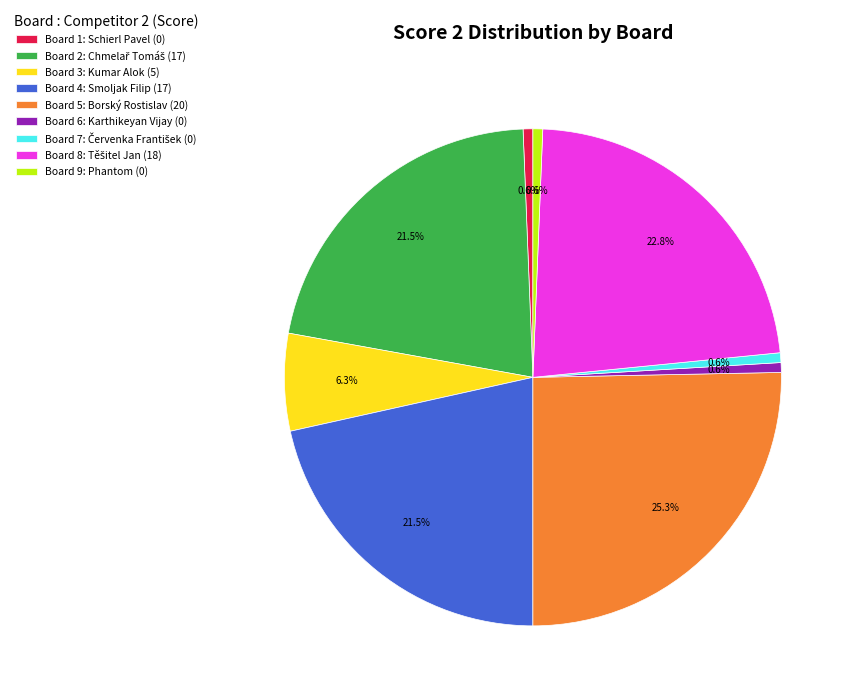

Is there a majority slice in this chart?

No